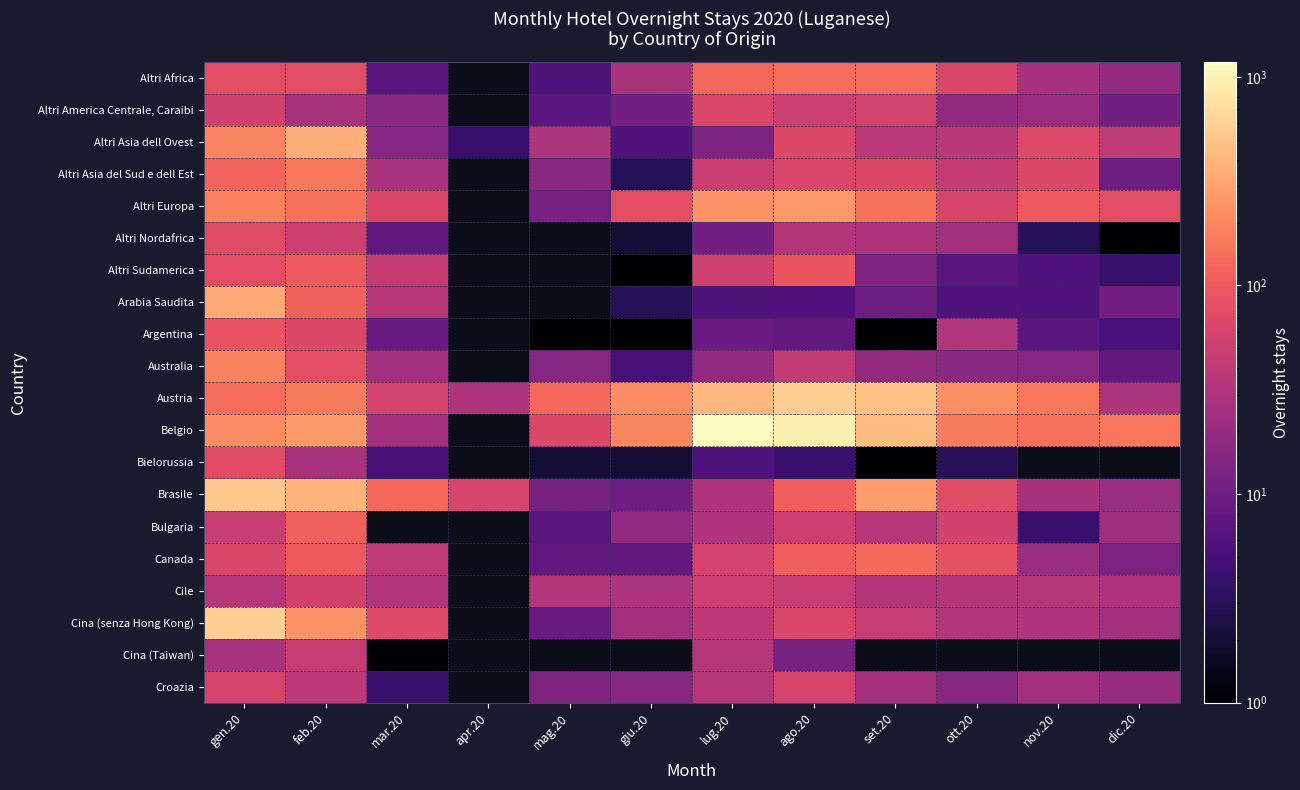

At how many categories does at least one series exceed 843?

2